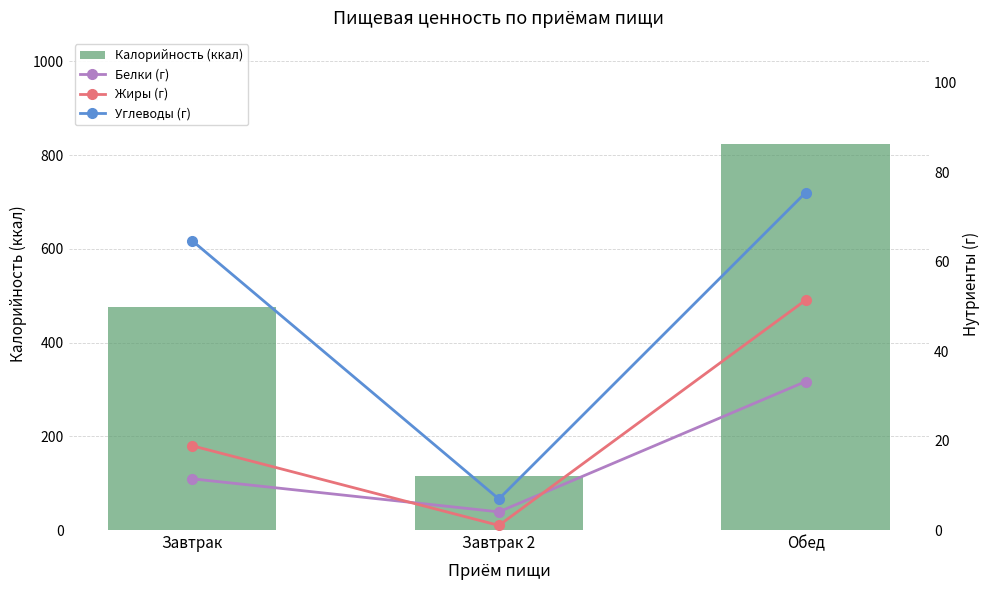

The value of Калорийность (ккал) at Завтрак is 476.6. True or false?

True